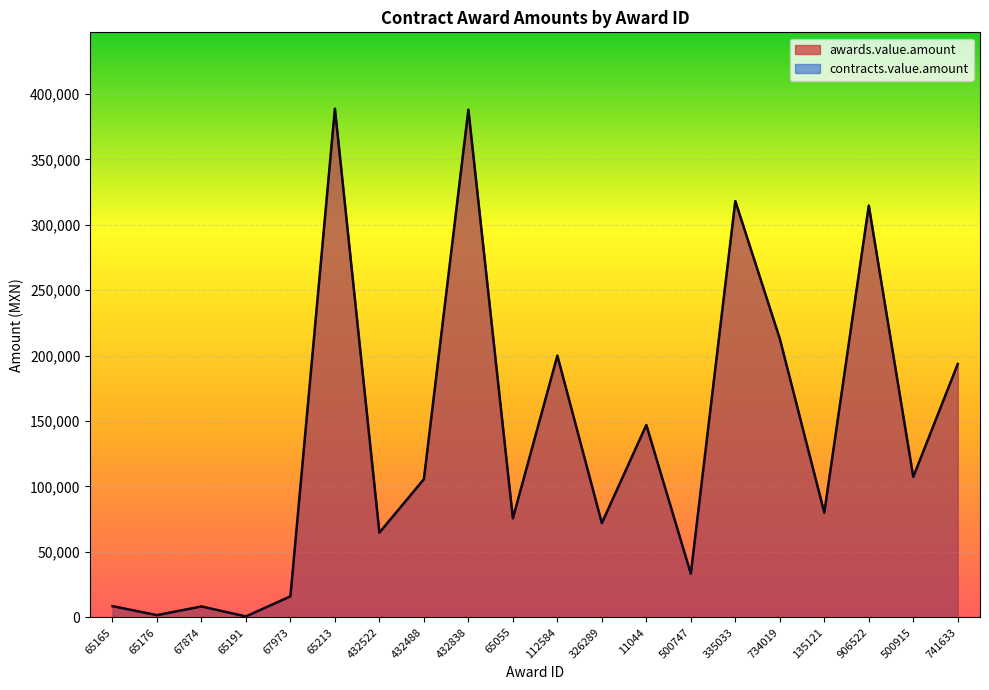

Does the chart display data point markers on the line(s)?

No